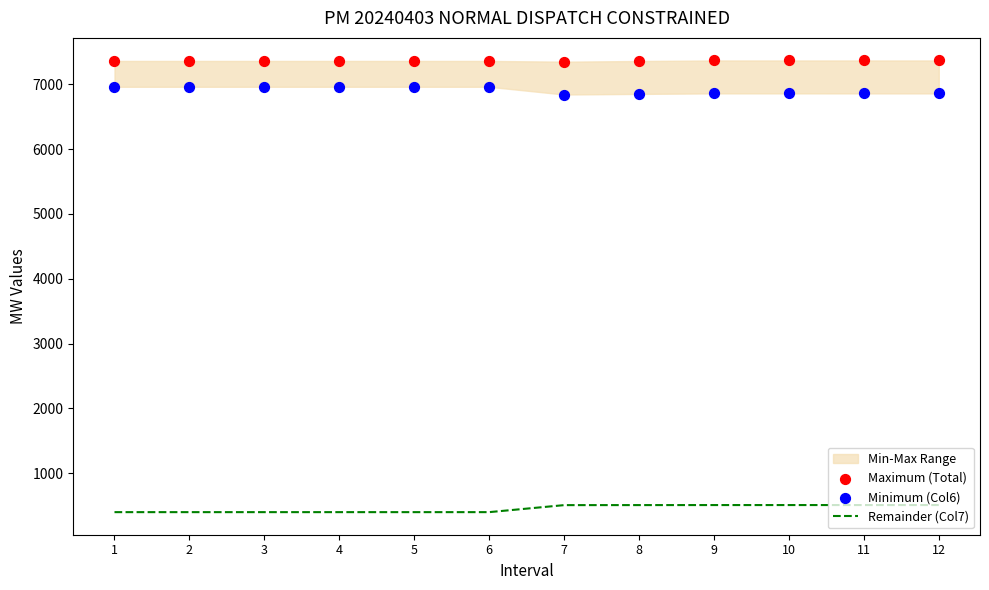

At which category is the sum across all series the highest?

10